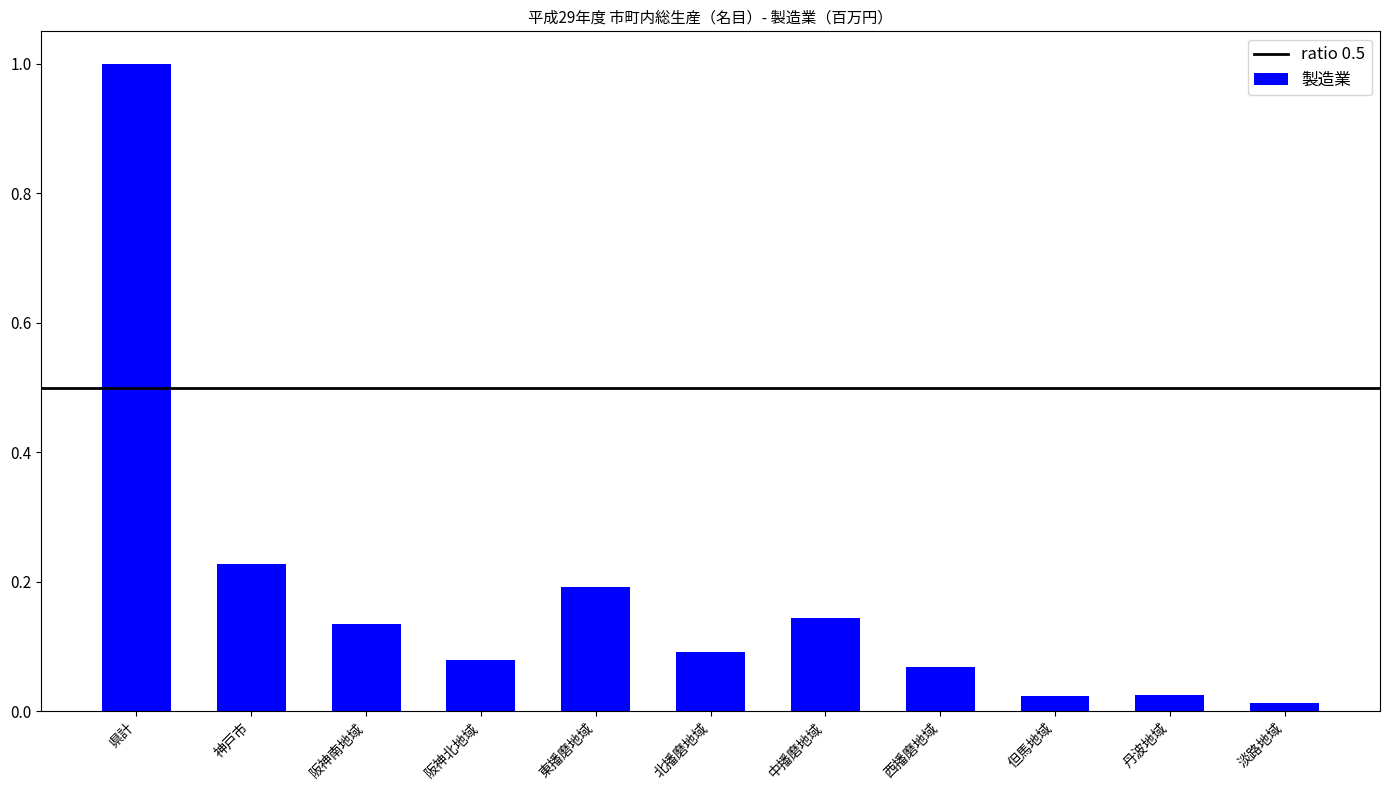

What is the difference between the maximum and minimum values?

1.0